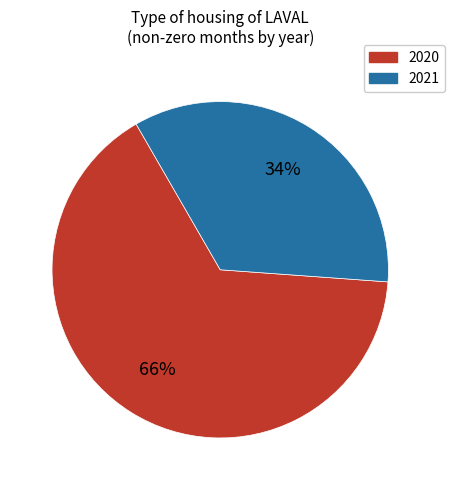

To the nearest percent, what is the average slice percentage?

50%